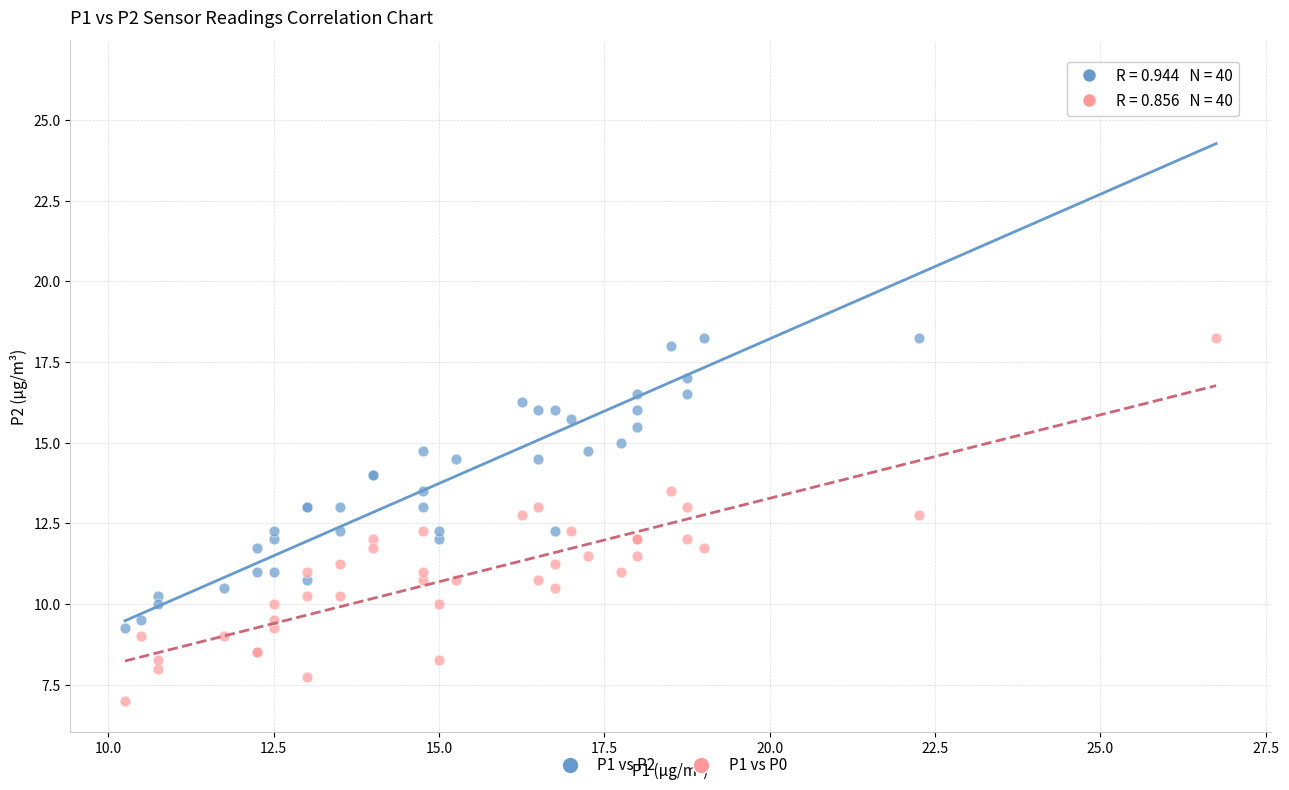

Which series has the largest Y range (max minus min)?

P1 vs P2